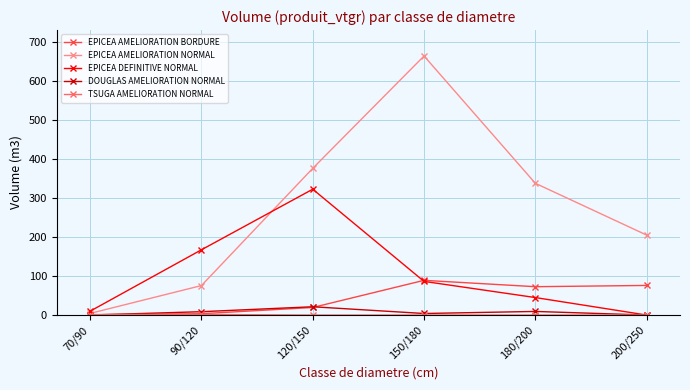

What is the maximum value for DOUGLAS AMELIORATION NORMAL?

21.2